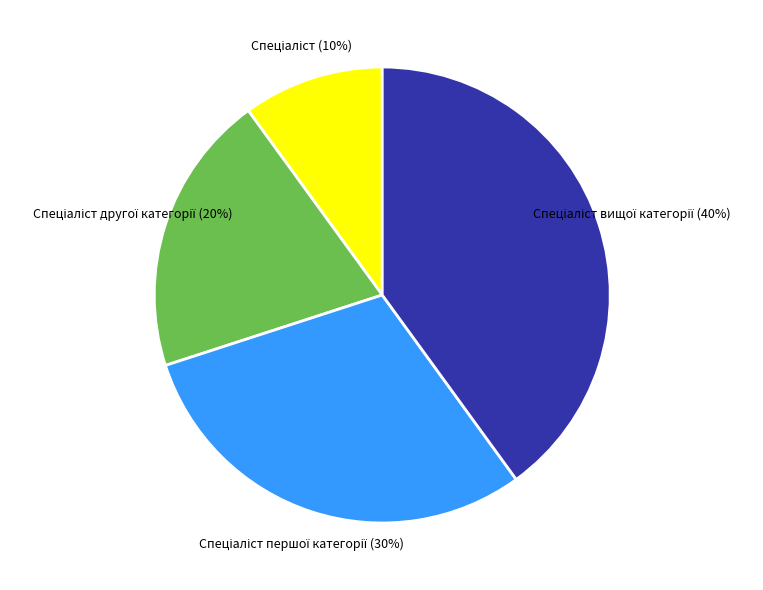

To the nearest percent, what is the average slice percentage?

25%